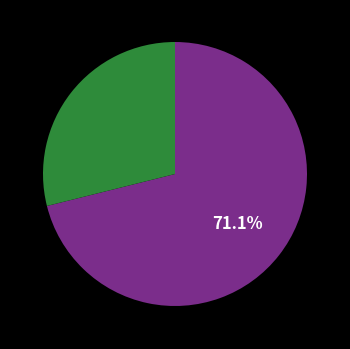

To the nearest percent, what is the average slice percentage?

50%